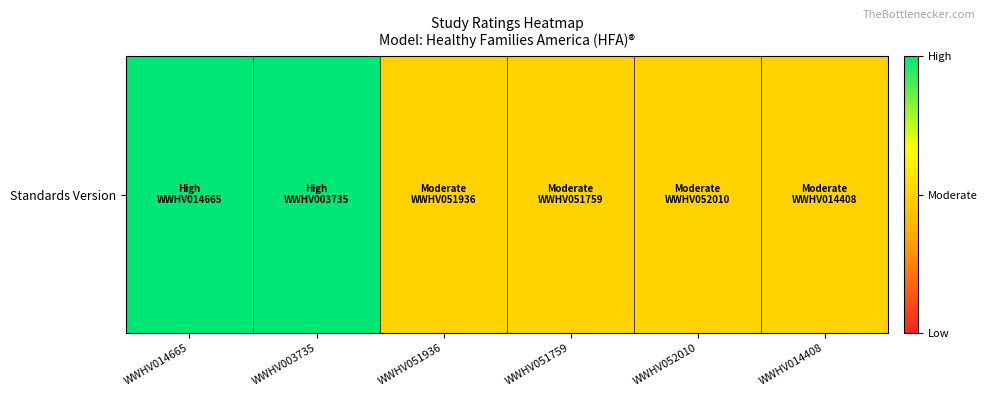

Count the number of categories in the chart.

6